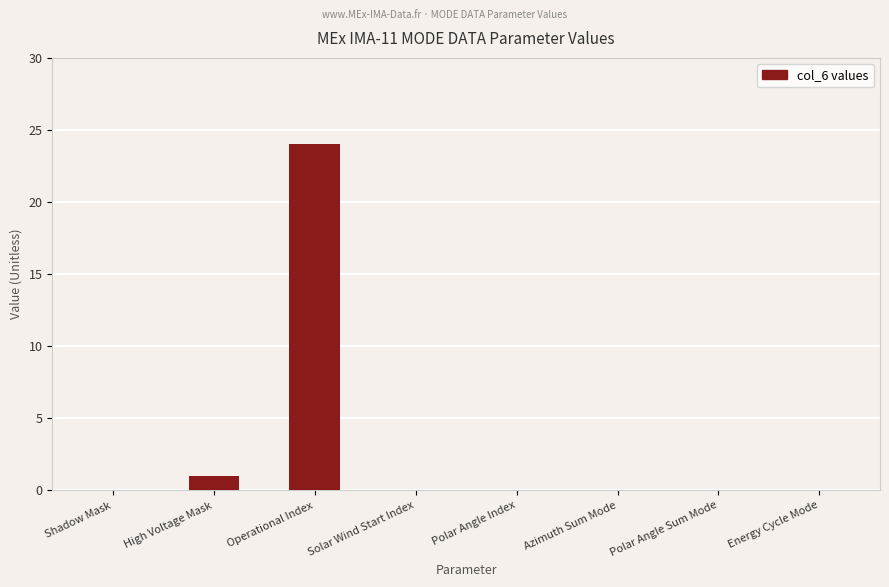

Reading right to left, transcribe all the data shown in this chart.

0	0	0	0	0	24	1	0